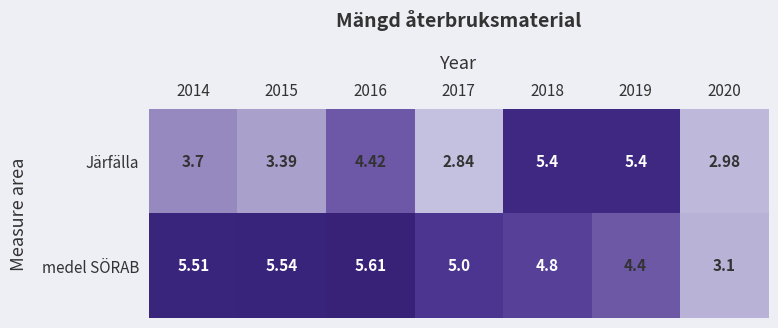

Which series has the largest total across all categories?

medel SÖRAB